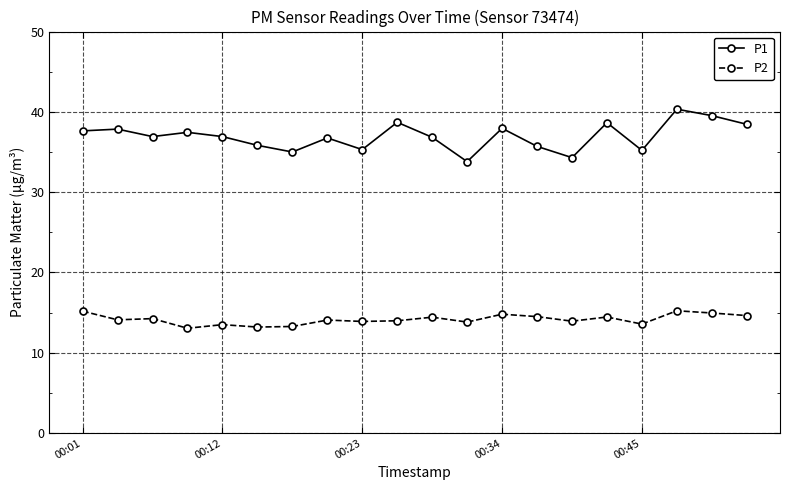

True or false: P2 and P1 cross at least once.

False